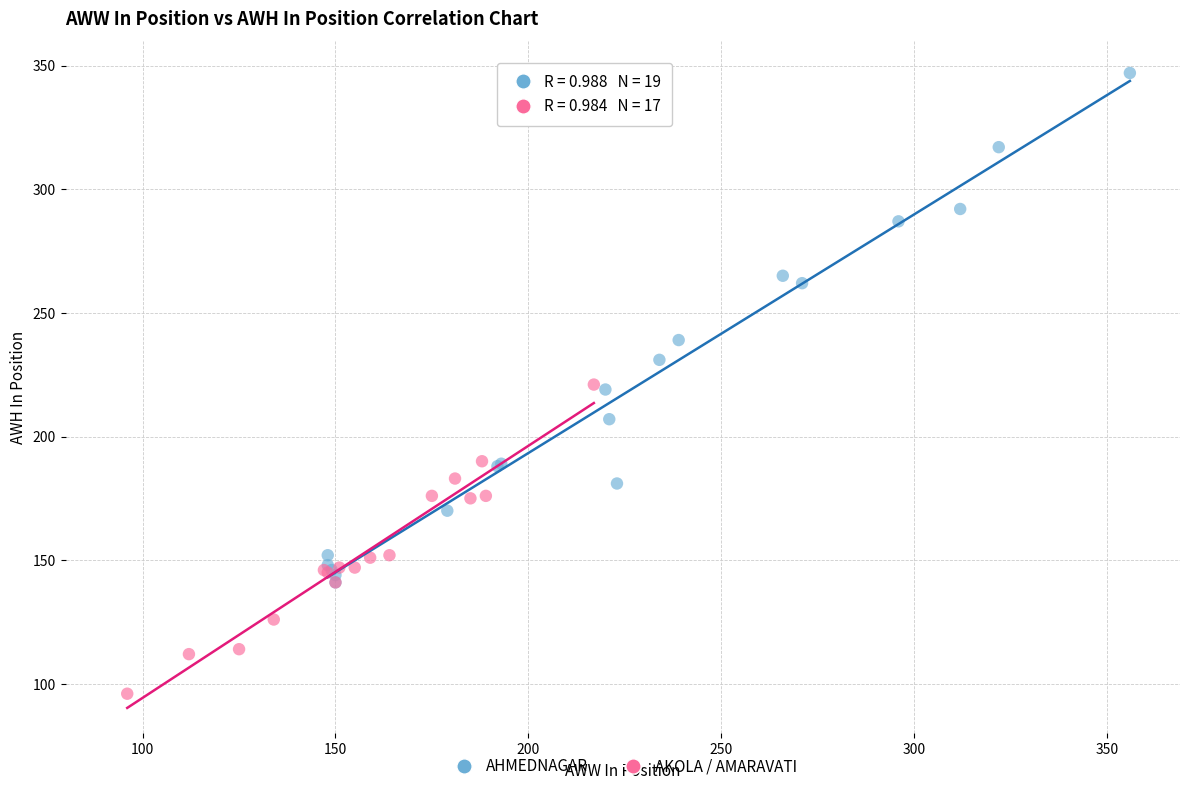

Which series reaches the maximum Y coordinate?

AHMEDNAGAR